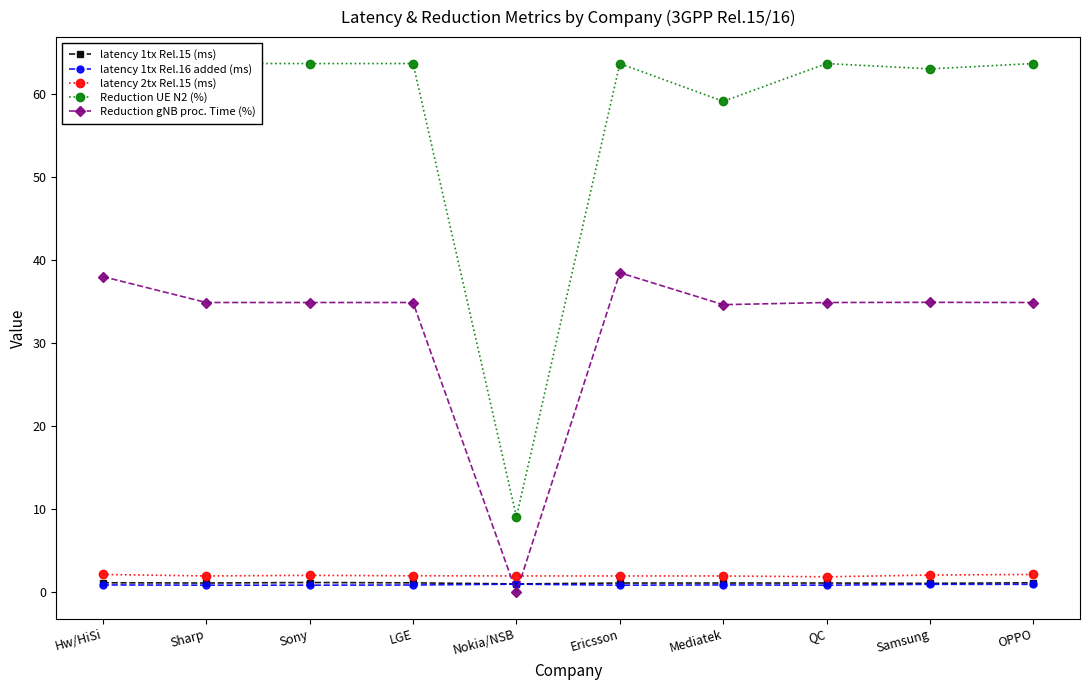

Rank the series by their maximum value, from highest to lowest.

Reduction UE N2 (%), Reduction gNB proc. Time (%), latency 2tx Rel.15 (ms), latency 1tx Rel.15 (ms), latency 1tx Rel.16 added (ms)